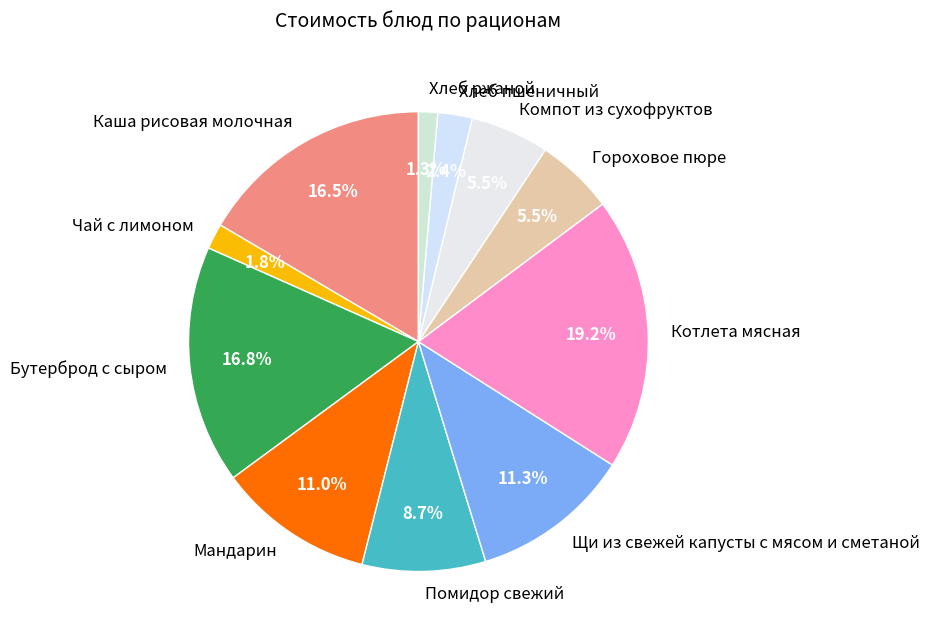

What percentage is the Хлеб ржаной slice, to the nearest percent?

1%